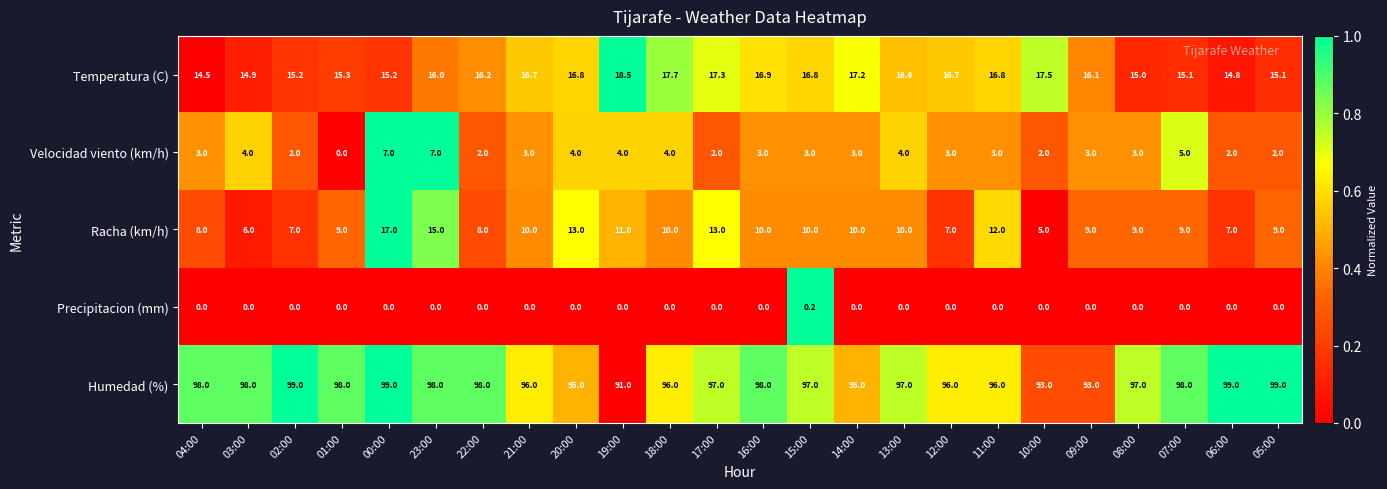

At which category is the sum across all series the highest?

00:00